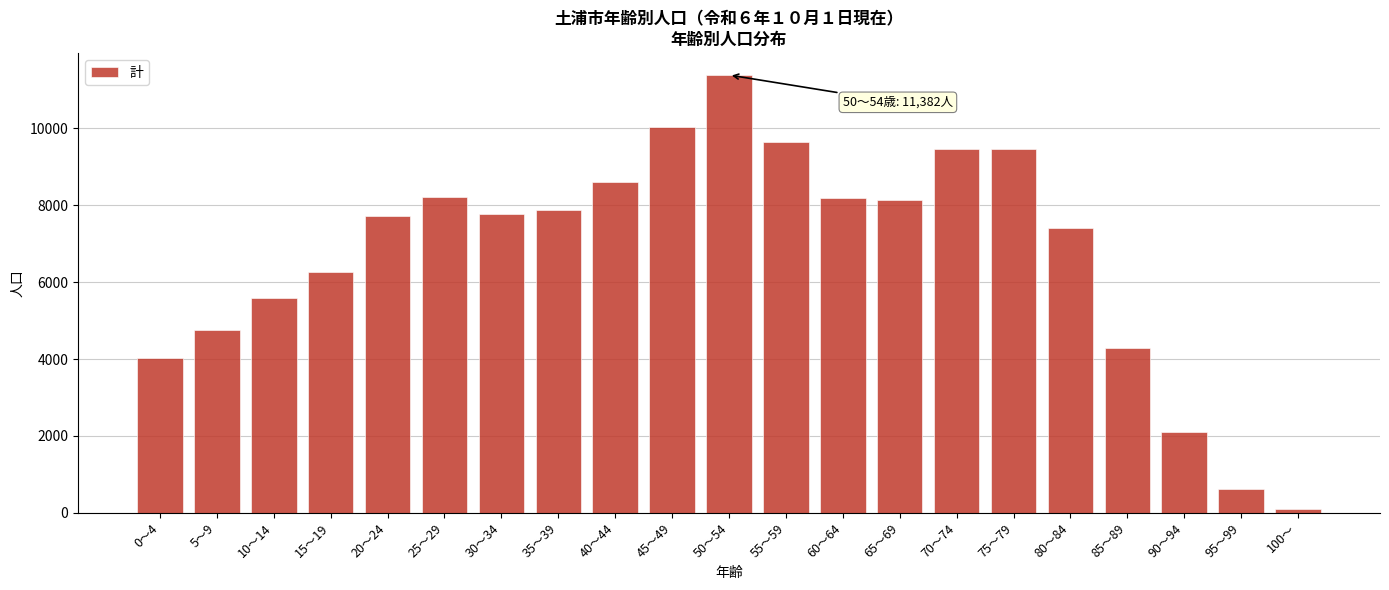

What is the label of the 20th bar from the left?

95～99